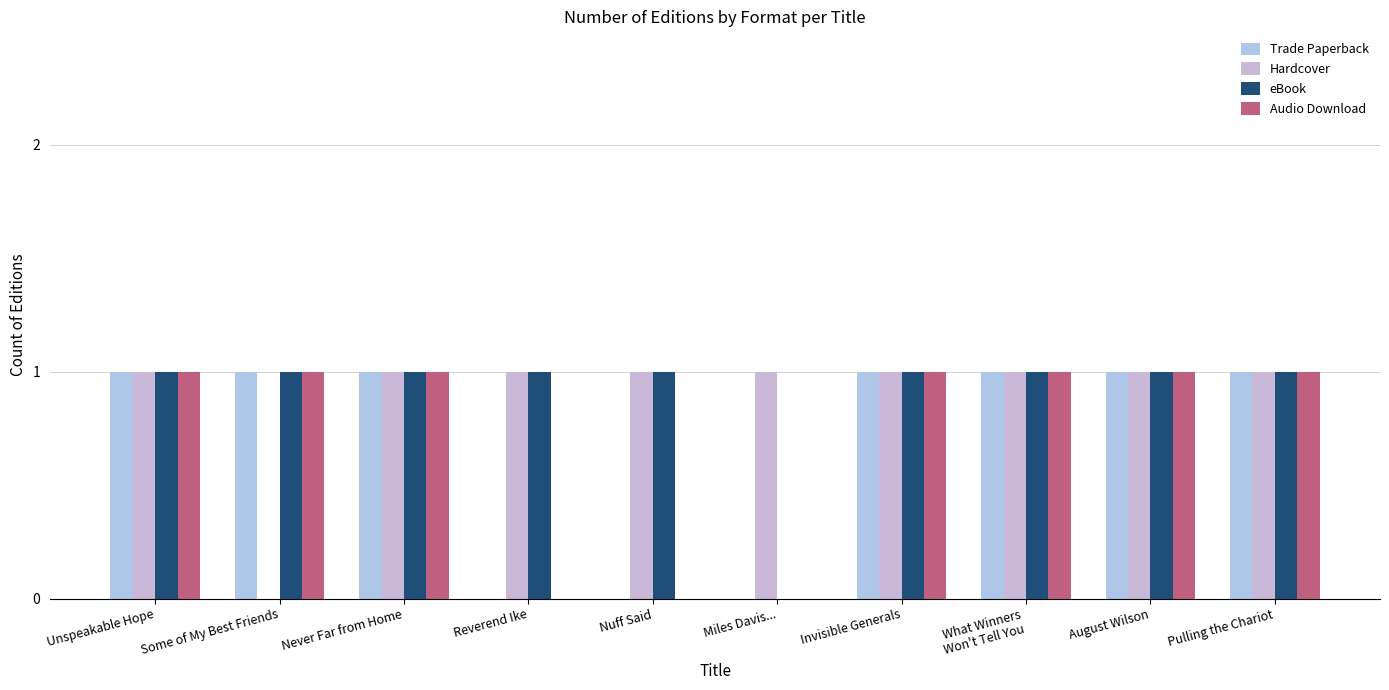

What is the label of the 1st bar from the right?

Pulling the Chariot